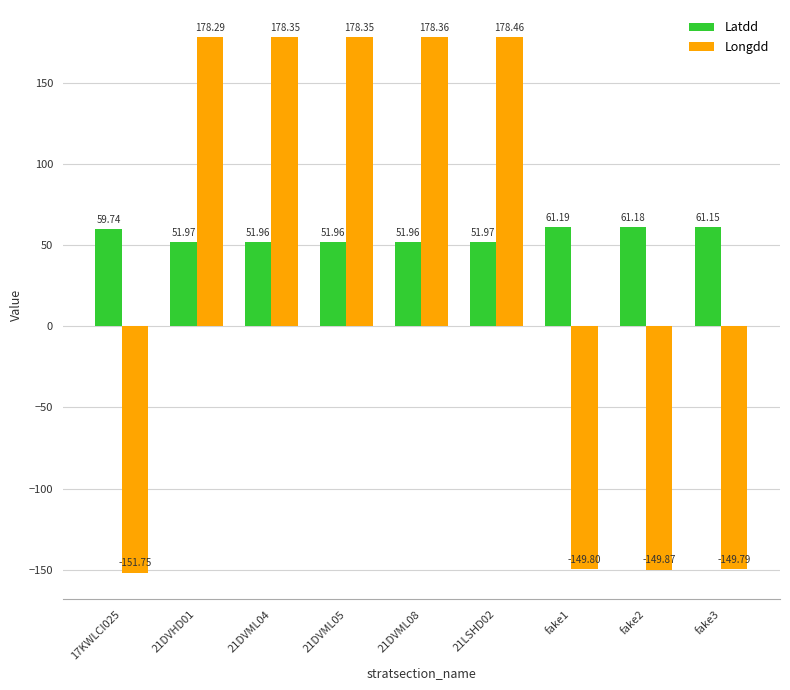

True or false: Latdd has a value of 61.2 at fake1.

True